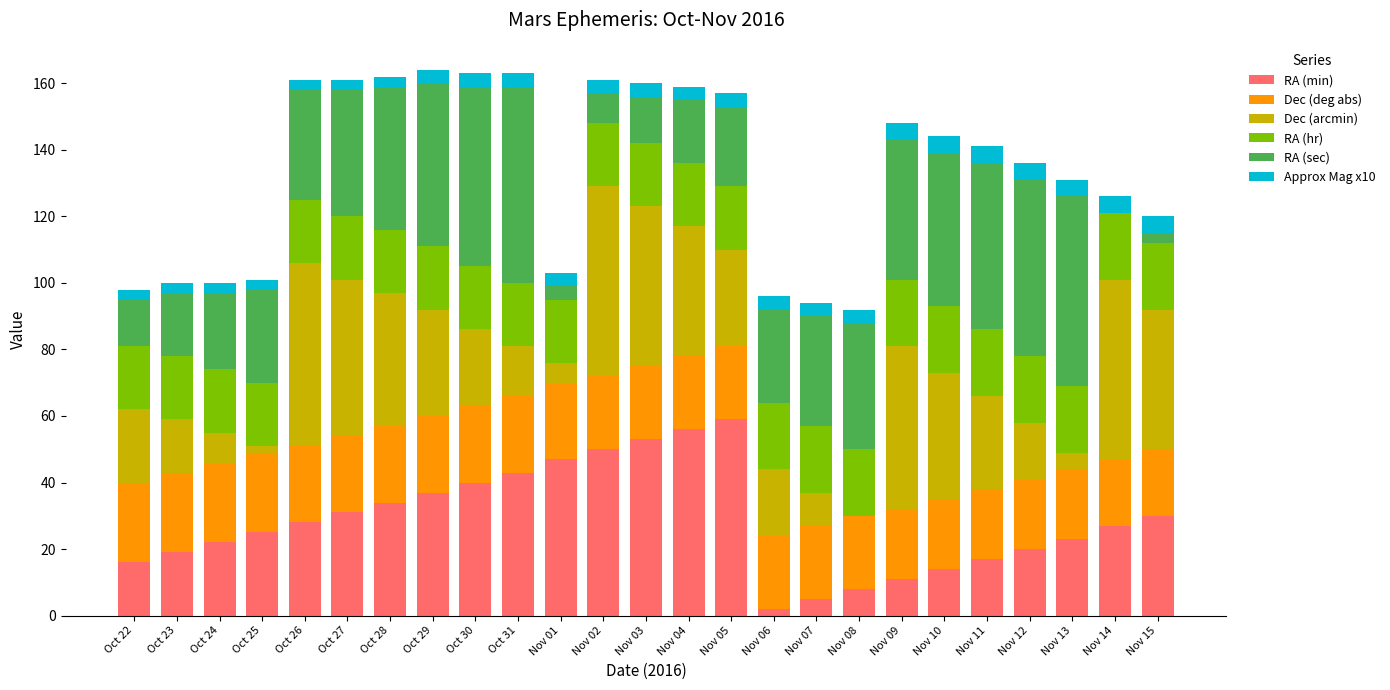

The value of RA (min) at Nov 03 is 53. True or false?

True